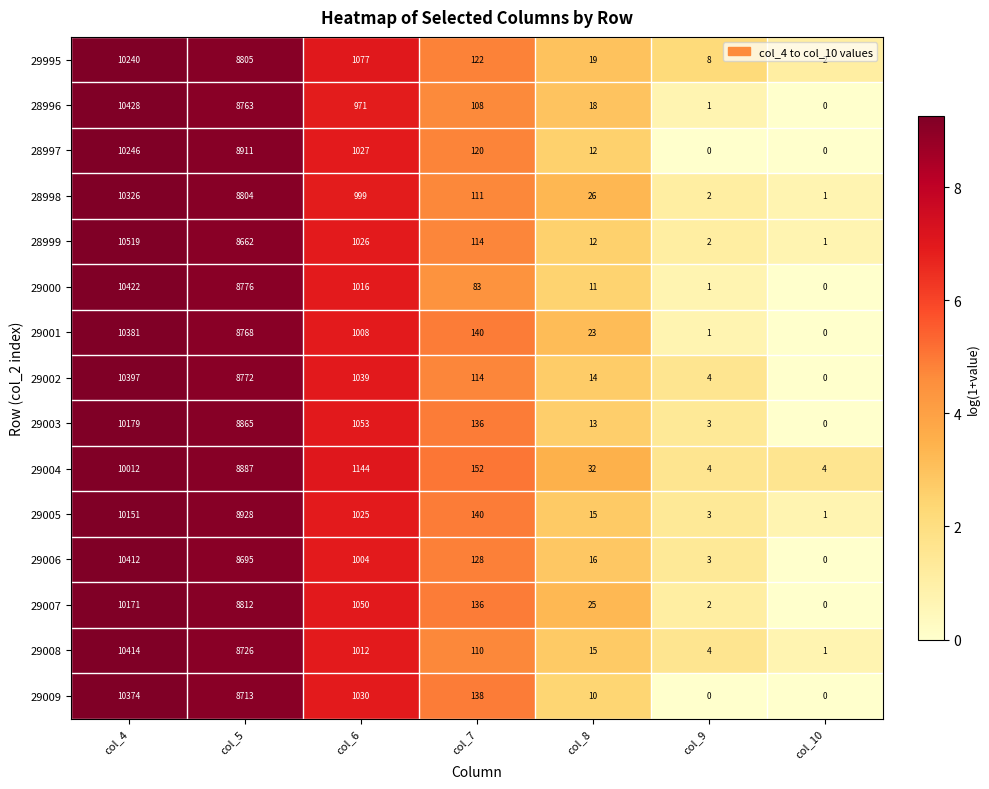

How many data points in 29004 are less than 152?

3